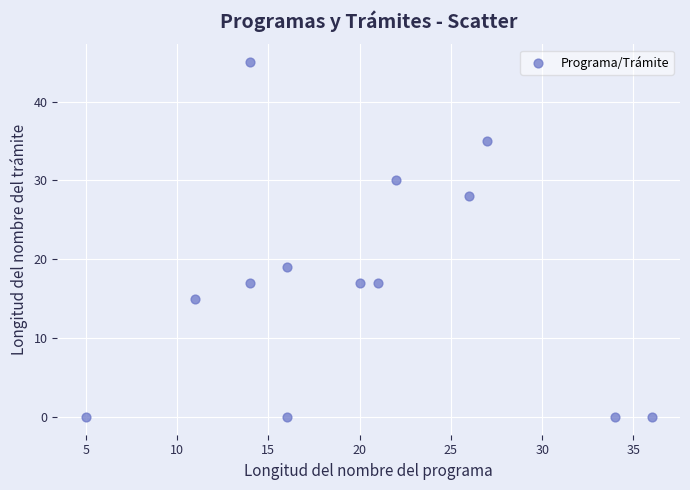

What Y value in the scatter plot is closest to 22?

19